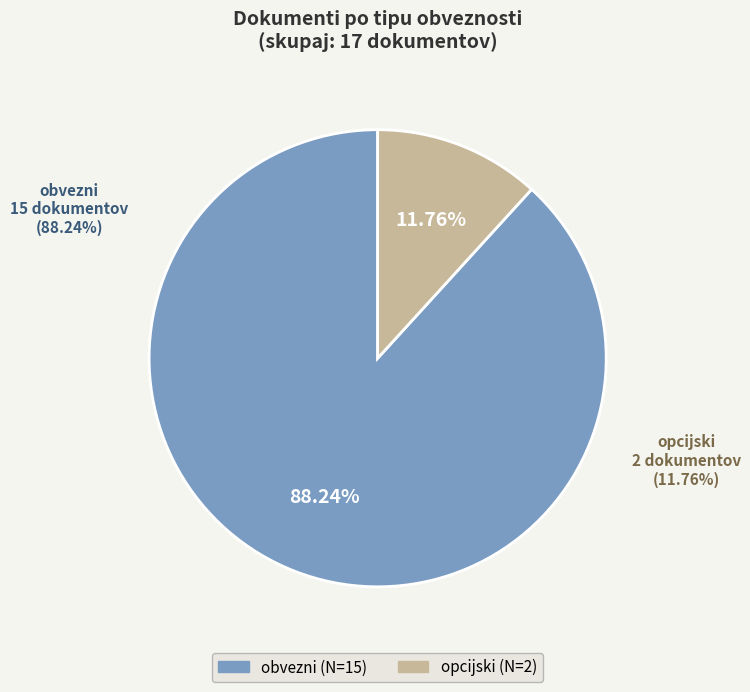

To the nearest percent, what percentage of the pie is opcijski?

12%